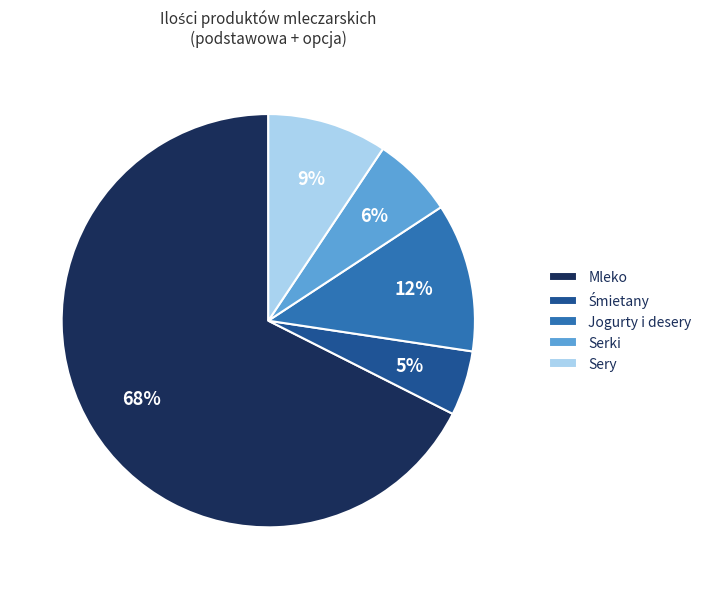

To the nearest percent, what percentage of the pie is Sery?

9%